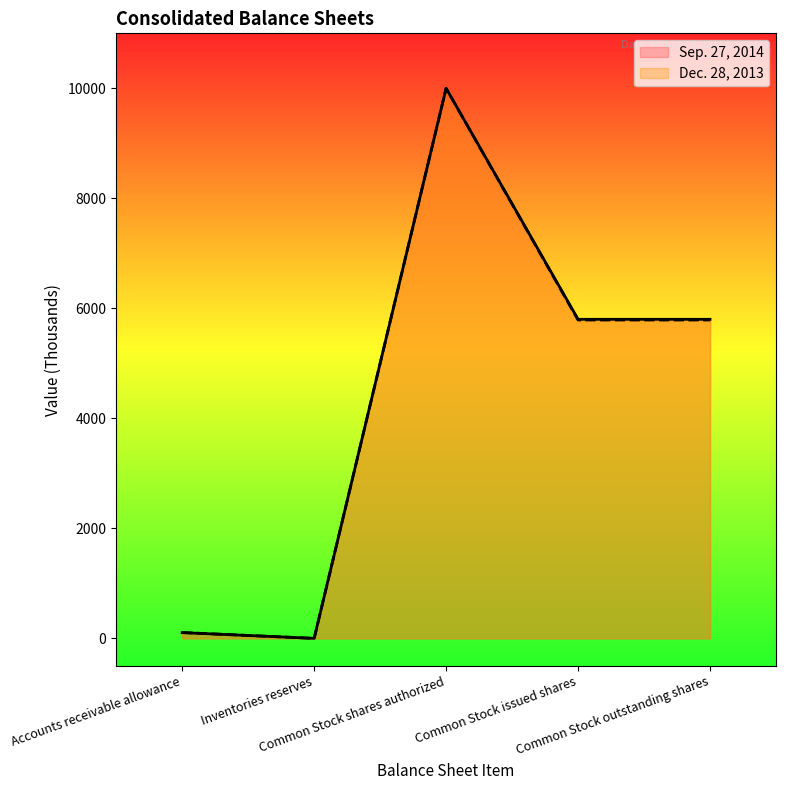

True or false: Sep. 27, 2014 and Dec. 28, 2013 cross at least once.

False